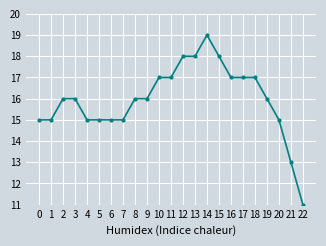

What is the sum of all values?

367